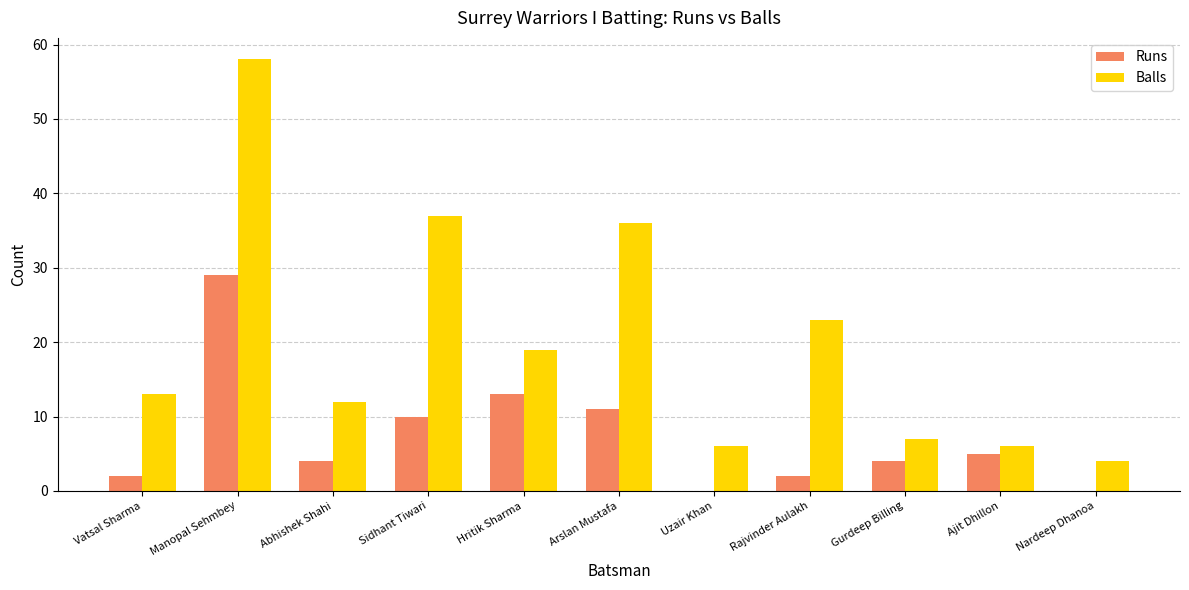

What is the maximum value shown in the chart?

58